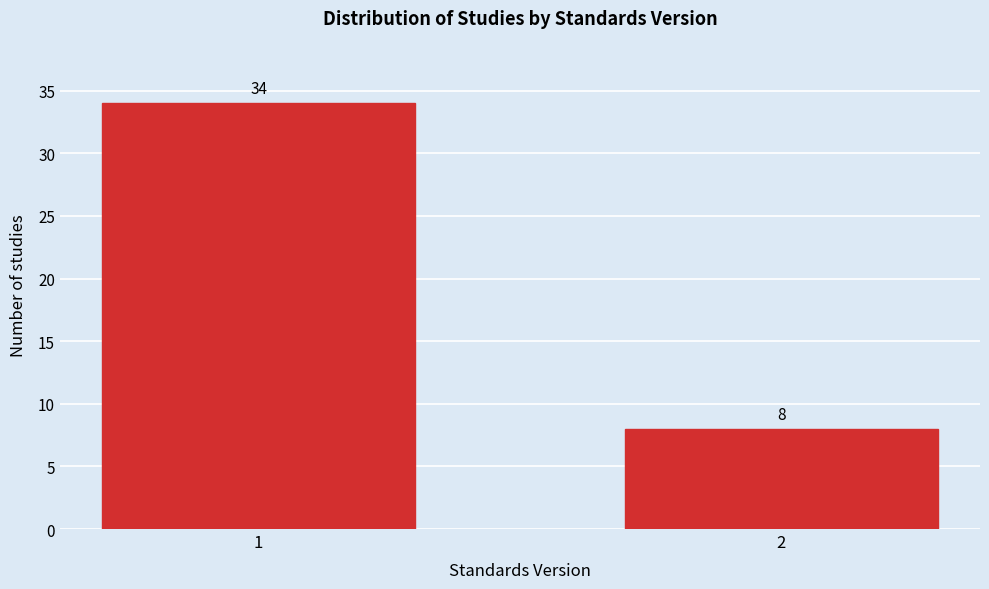

Reading right to left, what are all the values shown in this chart?

8	34